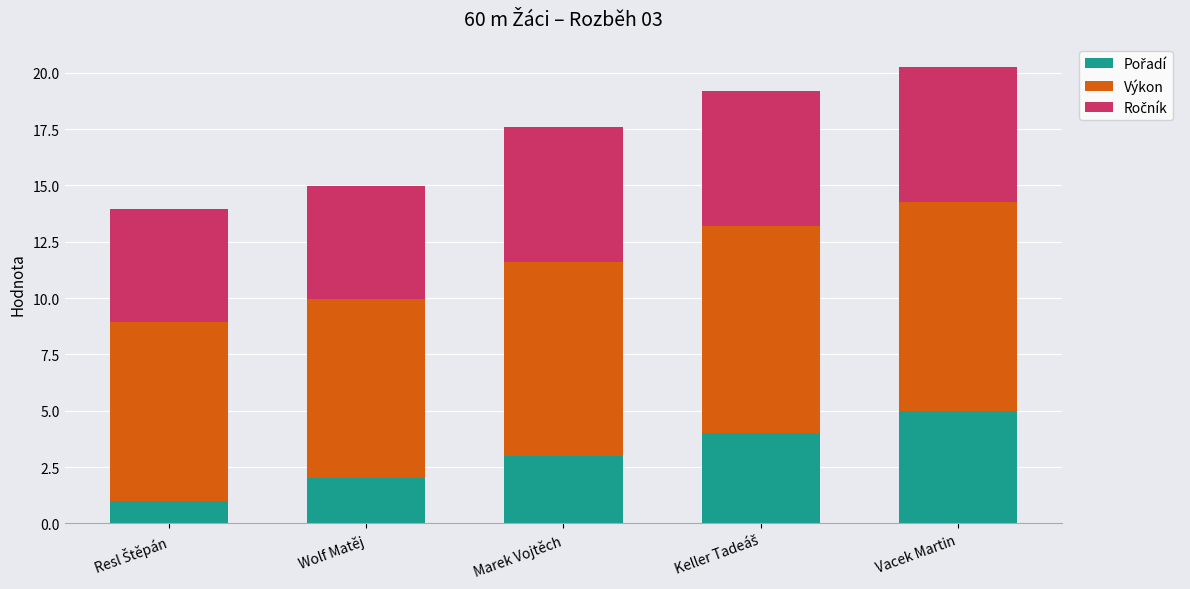

What is the difference between the Výkon values at Resl Štěpán and Marek Vojtěch?

0.6